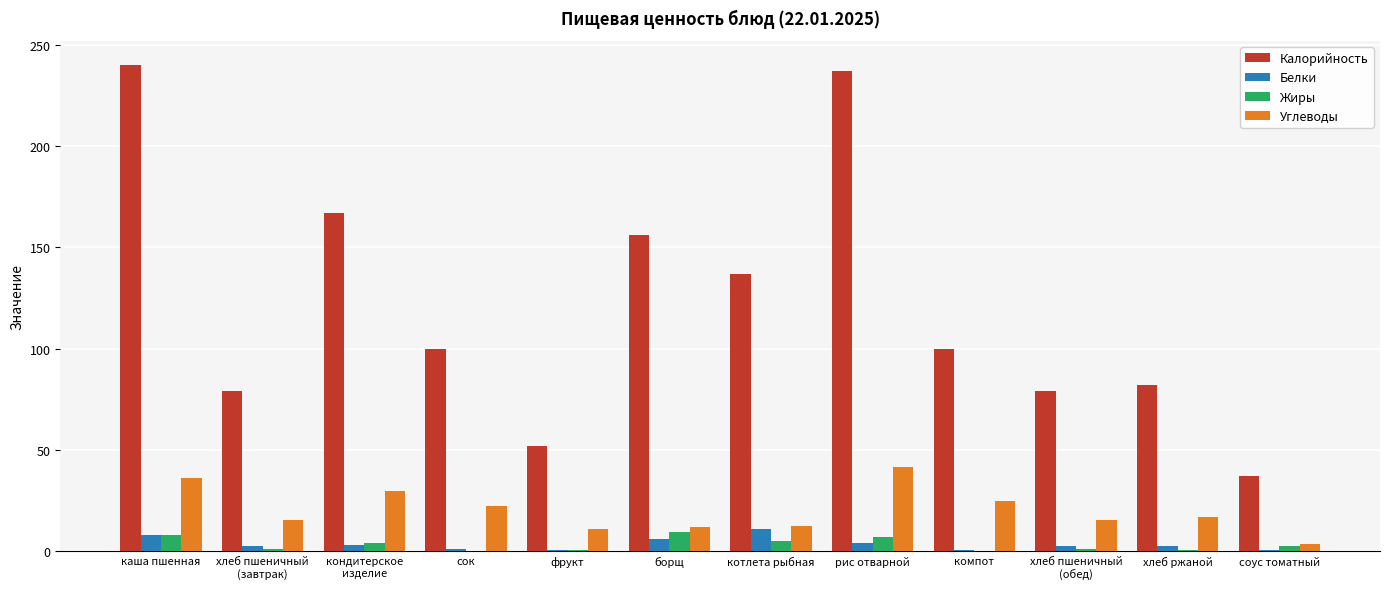

True or false: Белки has a value of 0.4 at соус томатный.

True